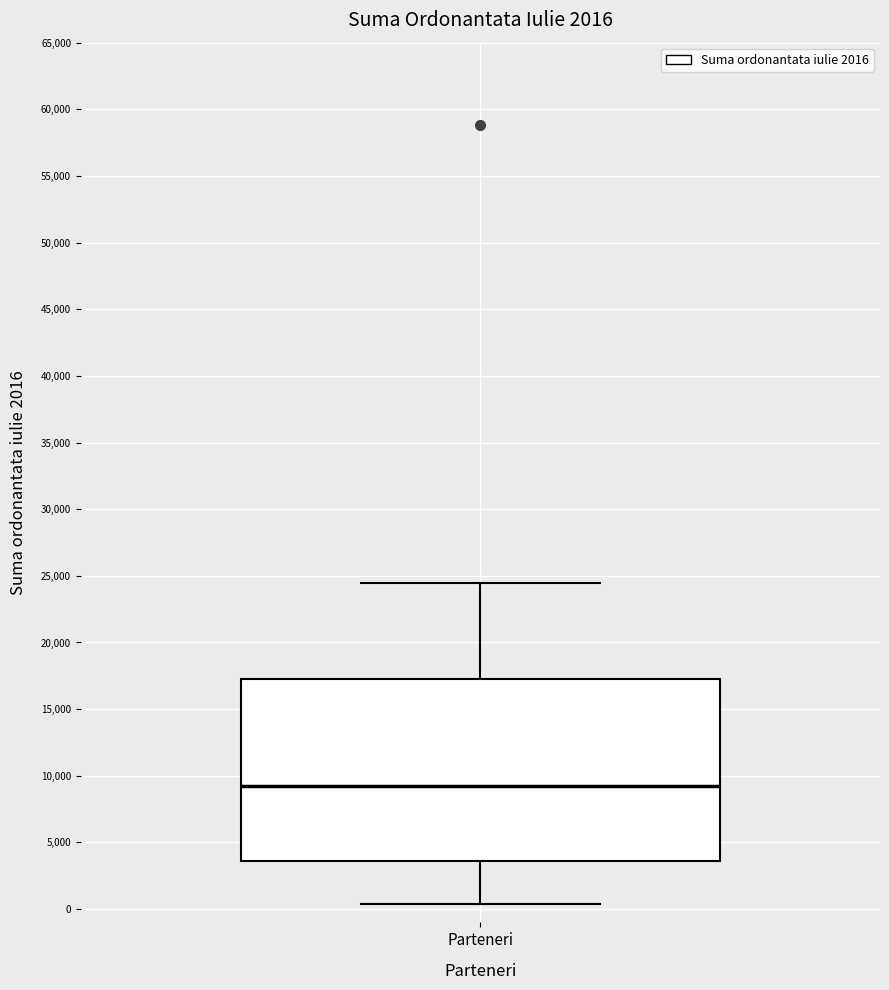

Where does the median line of the box for Parteneri sit on the y-axis? The values are not printed on the chart, so give them approximately, as read against the axis.

9500